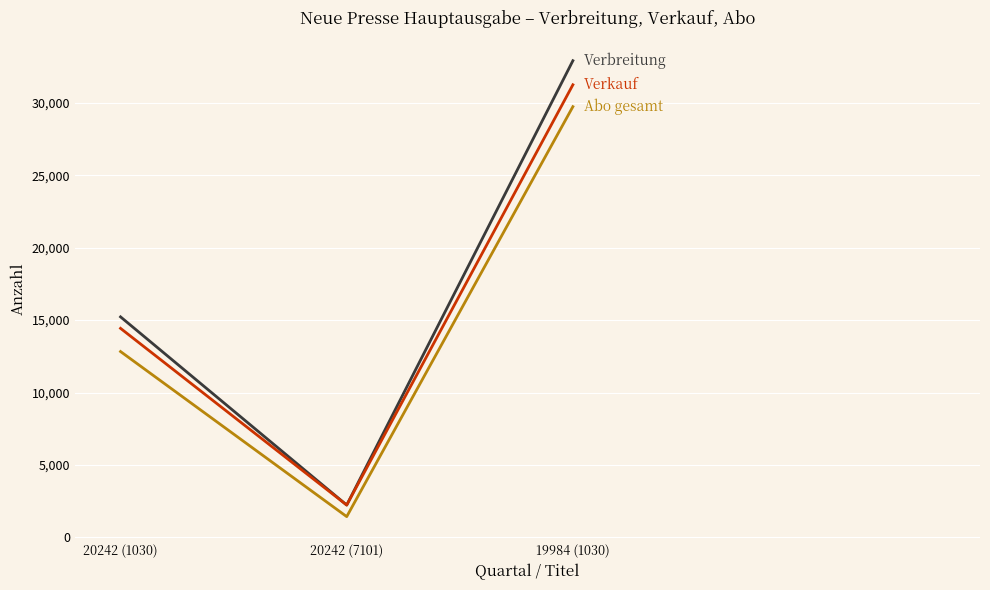

Reading left to right, extract all data points from this chart.

Verbreitung: 20242 (1030)=15226	20242 (7101)=2235	19984 (1030)=32910
Verkauf: 20242 (1030)=14433	20242 (7101)=2235	19984 (1030)=31248
Abo gesamt: 20242 (1030)=12832	20242 (7101)=1436	19984 (1030)=29737